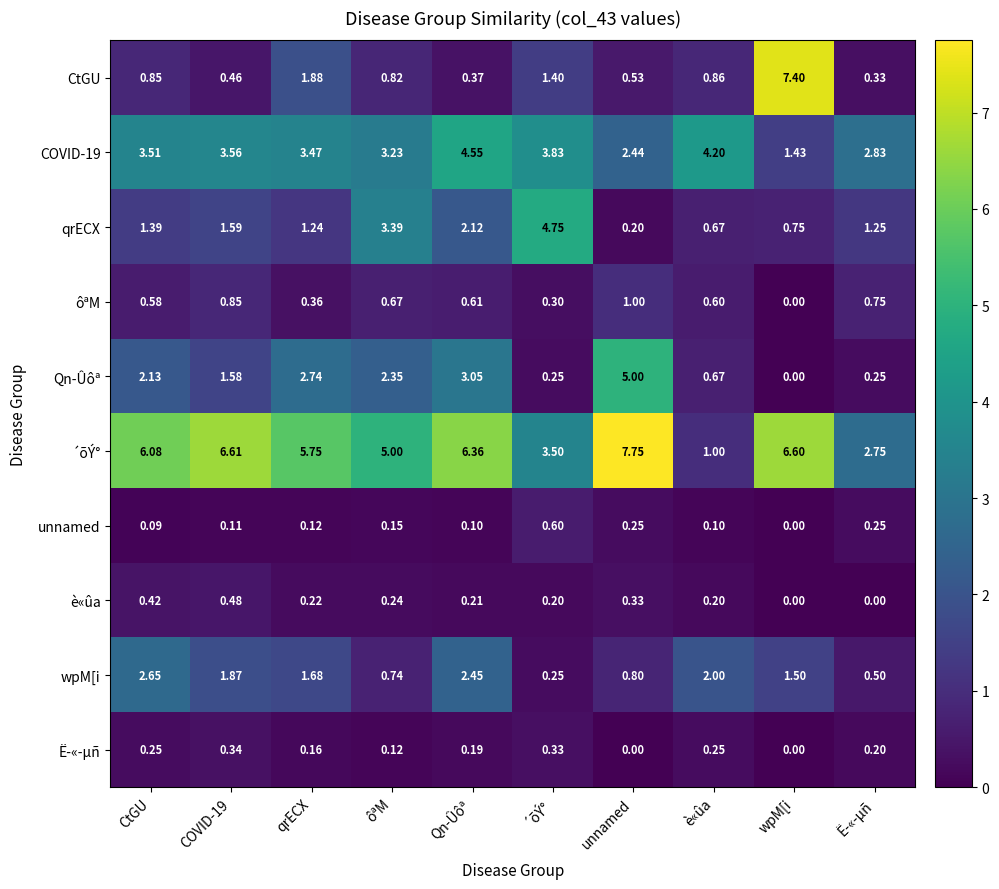

Which series changed the most between CtGU and unnamed?

Qn-Ûôª